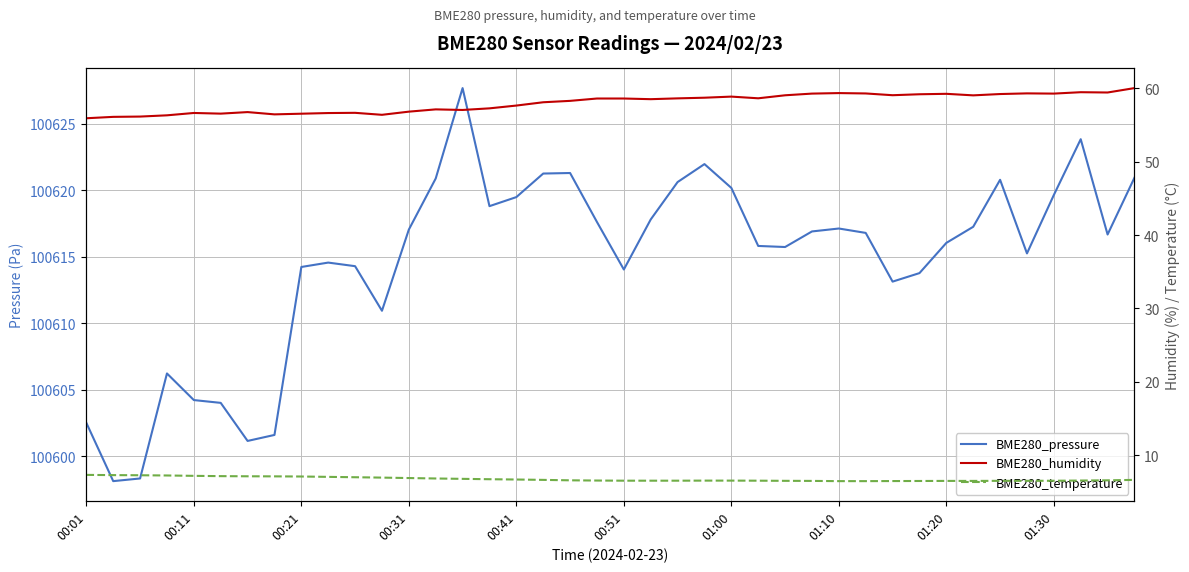

Reading left to right, list all the values displayed in this chart.

BME280_pressure: 100602.5	100598.1	100598.3	100606.2	100604.2	100604.0	100601.2	100601.6	100614.2	100614.6	100614.3	100610.9	100617.0	100620.9	100627.7	100618.8	100619.5	100621.2	100621.3	100617.6	100614.0	100617.8	100620.6	100622.0	100620.2	100615.8	100615.7	100616.9	100617.1	100616.8	100613.1	100613.8	100616.0	100617.2	100620.8	100615.2	100619.6	100623.8	100616.7	100620.9
BME280_humidity: 55.9	56.1	56.1	56.3	56.6	56.5	56.8	56.4	56.5	56.6	56.6	56.4	56.8	57.1	57.0	57.3	57.6	58.1	58.3	58.6	58.6	58.5	58.6	58.7	58.9	58.6	59.0	59.3	59.3	59.3	59.0	59.2	59.2	59.0	59.2	59.3	59.3	59.5	59.4	60.0
BME280_temperature: 7.3	7.3	7.3	7.2	7.2	7.1	7.1	7.1	7.1	7.0	7.0	6.9	6.9	6.8	6.8	6.7	6.7	6.6	6.6	6.5	6.5	6.5	6.5	6.5	6.5	6.5	6.5	6.5	6.5	6.5	6.5	6.5	6.5	6.5	6.5	6.5	6.5	6.5	6.6	6.6